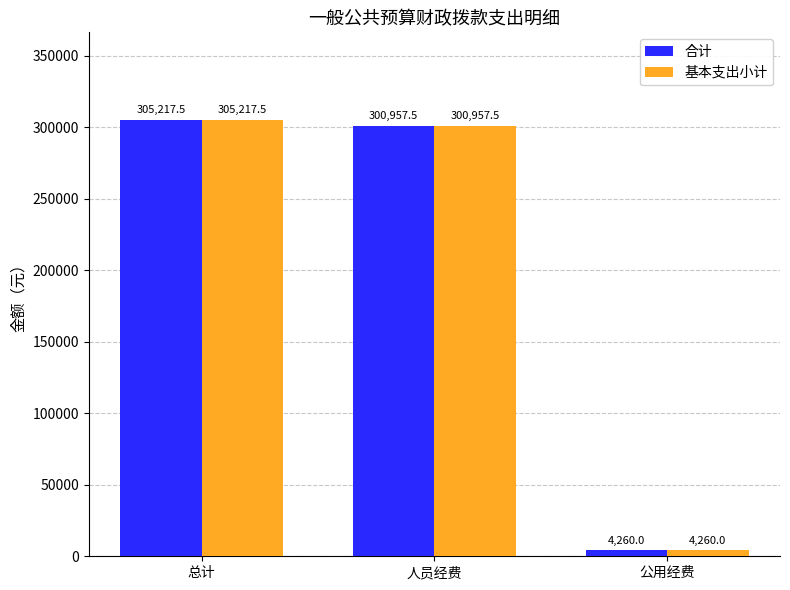

Which category has the highest value in the 基本支出小计 series?

总计